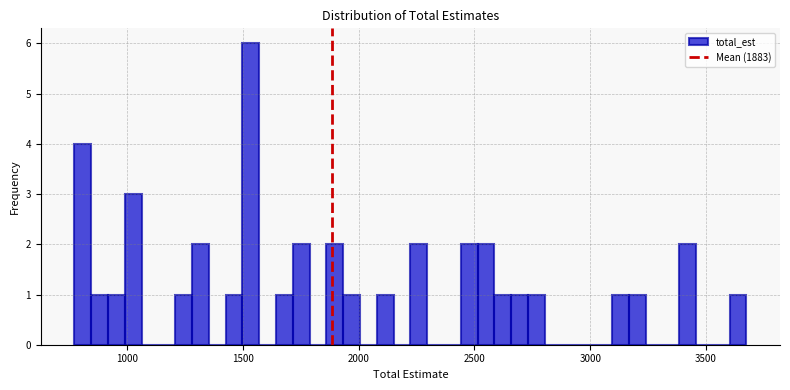

Read against the x-axis, roughly where is the centre of the tallest bar?

1550